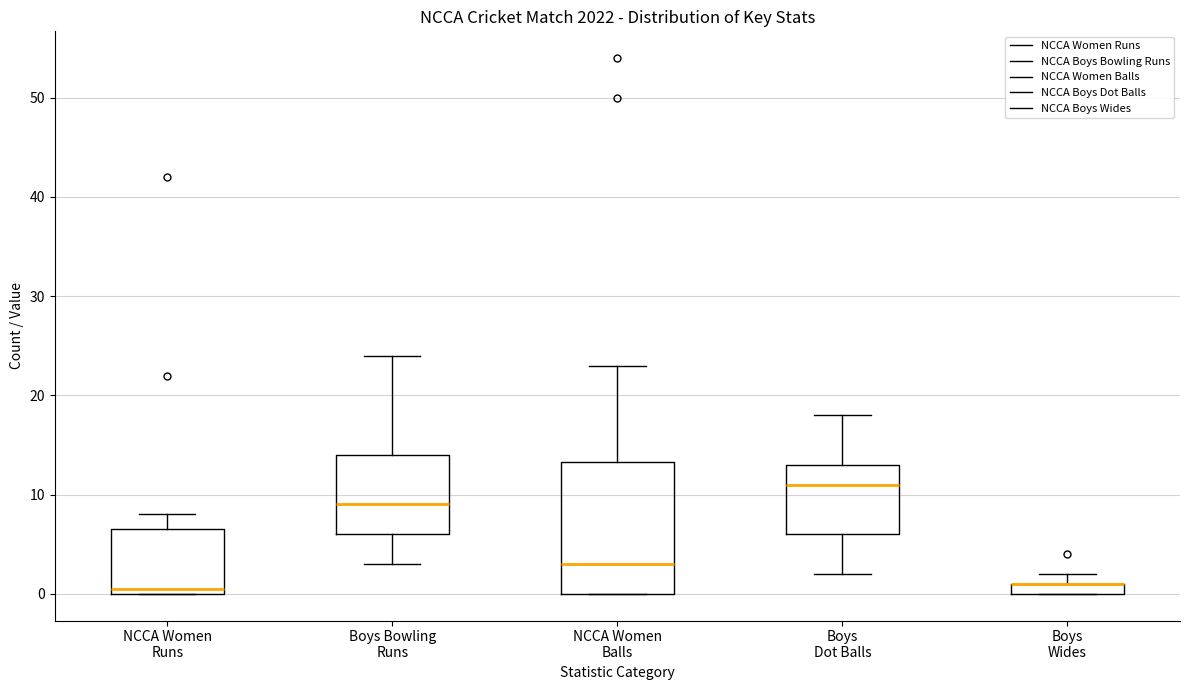

Where does the upper whisker of the box for NCCA Women Runs end on the y-axis? The values are not printed on the chart, so give them approximately, as read against the axis.

8